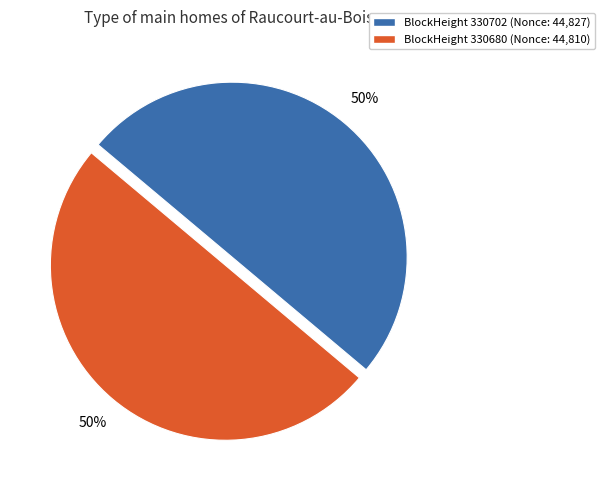

To the nearest percent, what is the average slice percentage?

50%